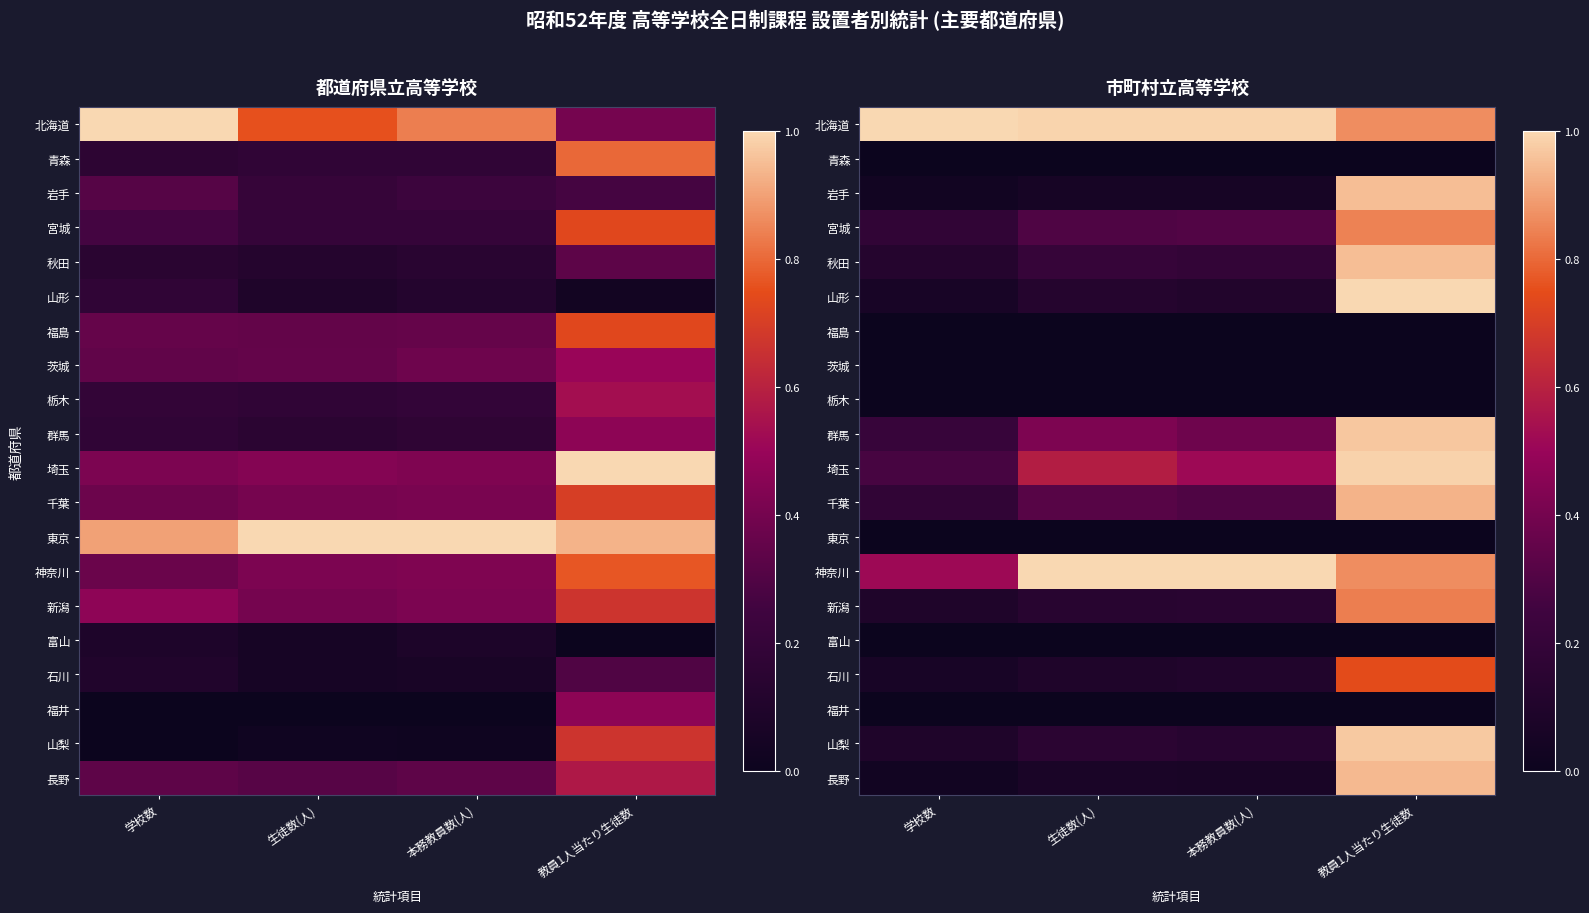

At which category is the sum across all series the highest?

教員1人当たり生徒数